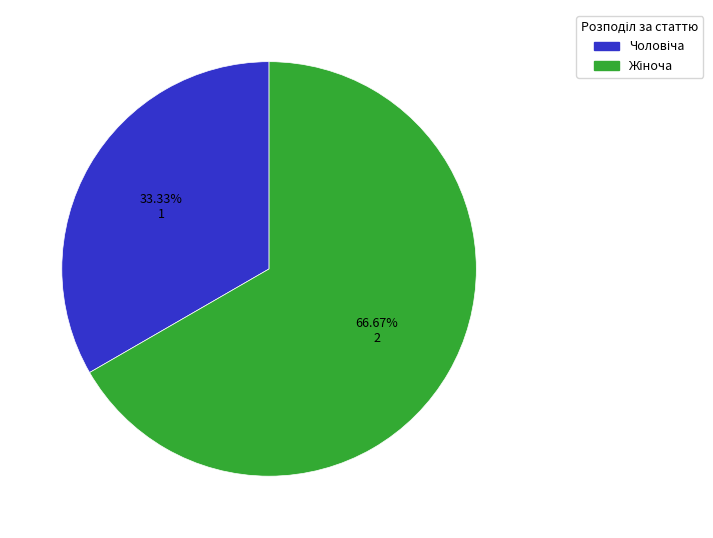

What is the total percentage of Жіноча and Чоловіча?

100.0%